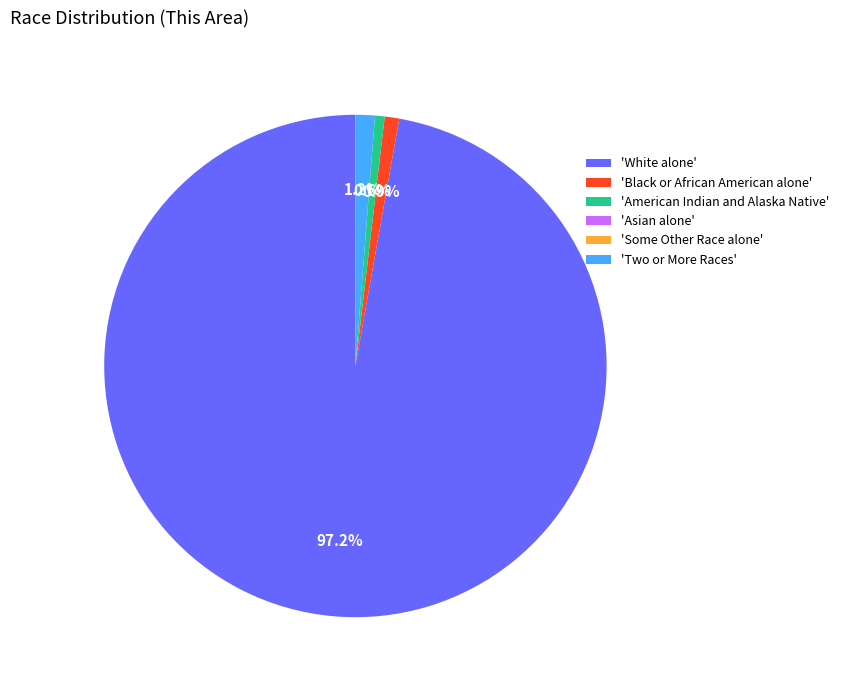

Which has a higher value, 'Two or More Races' or 'White alone'?

'White alone'